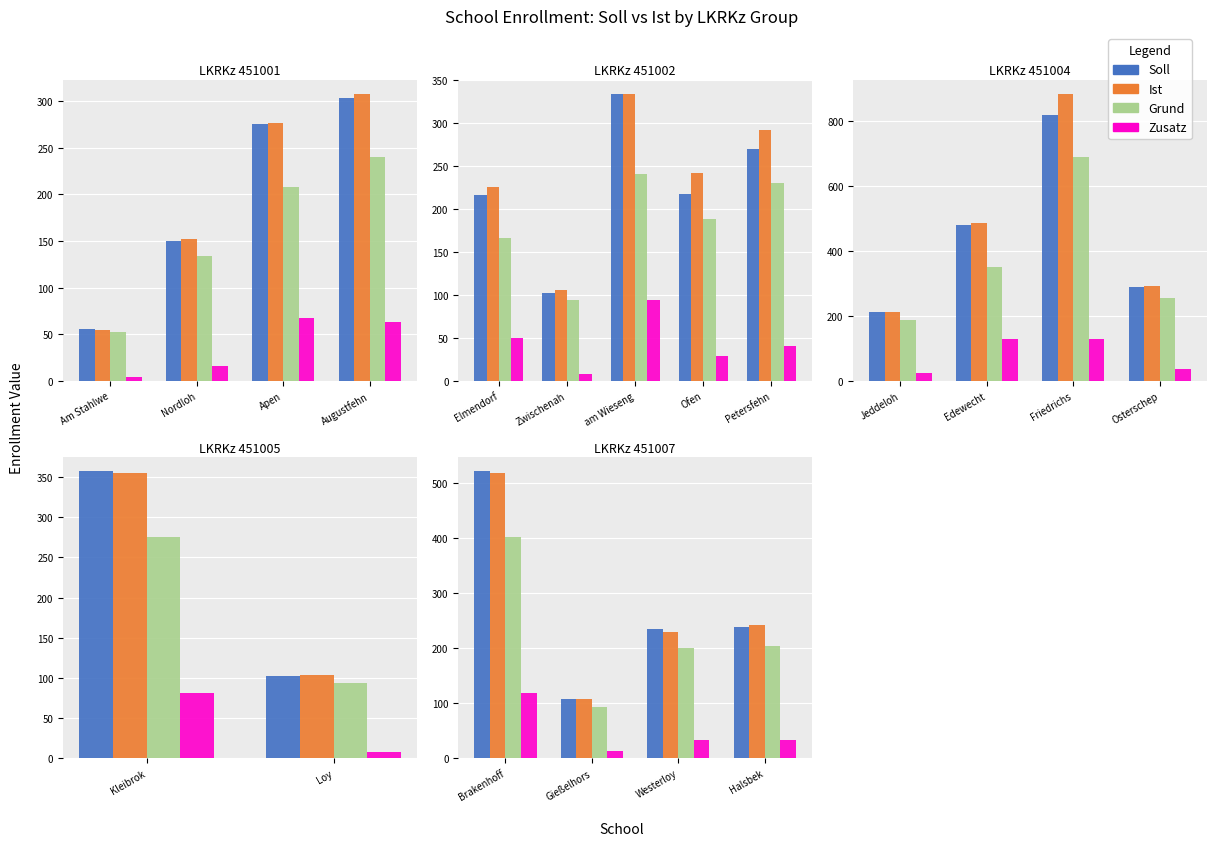

What is the label of the 2nd bar from the left?

Gießelhors